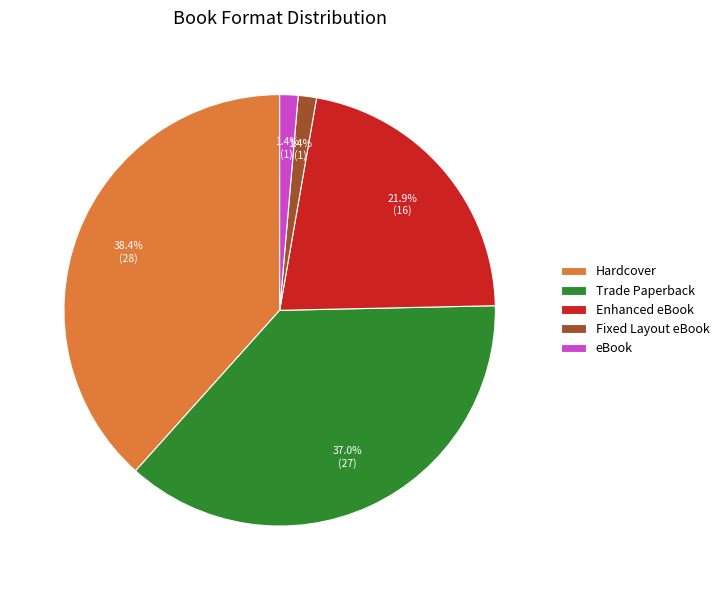

The Fixed Layout eBook slice represents 1% of the pie. True or false?

True